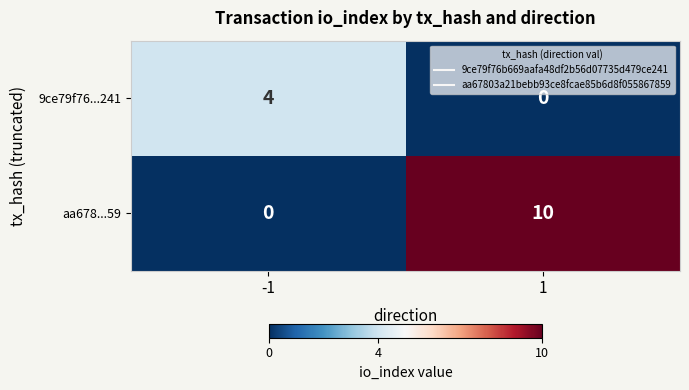

At which category is the sum across all series the highest?

1